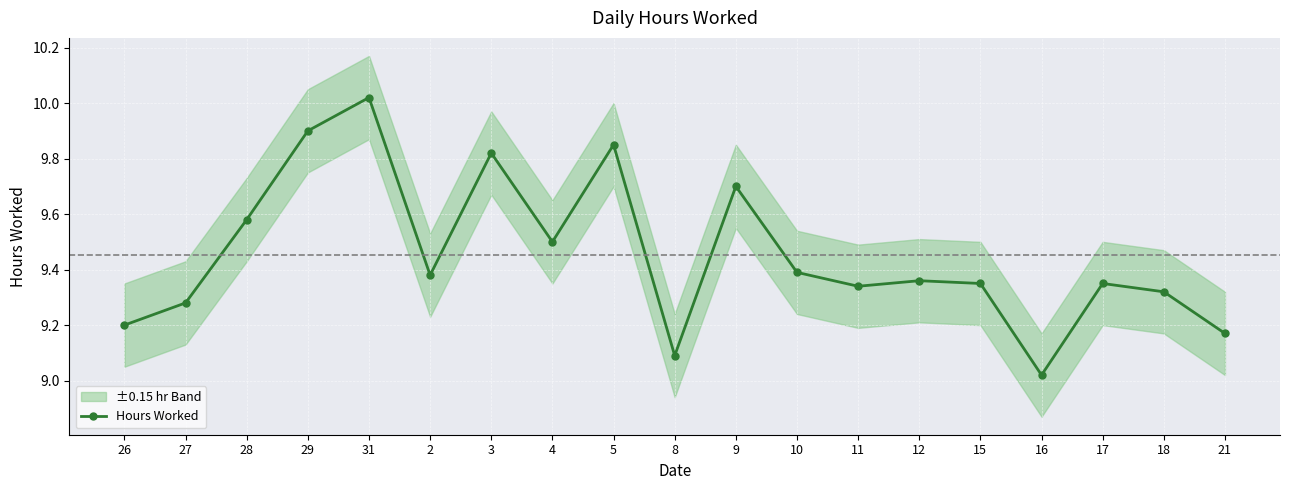

True or false: the data has more than 2 interior local peaks.

True